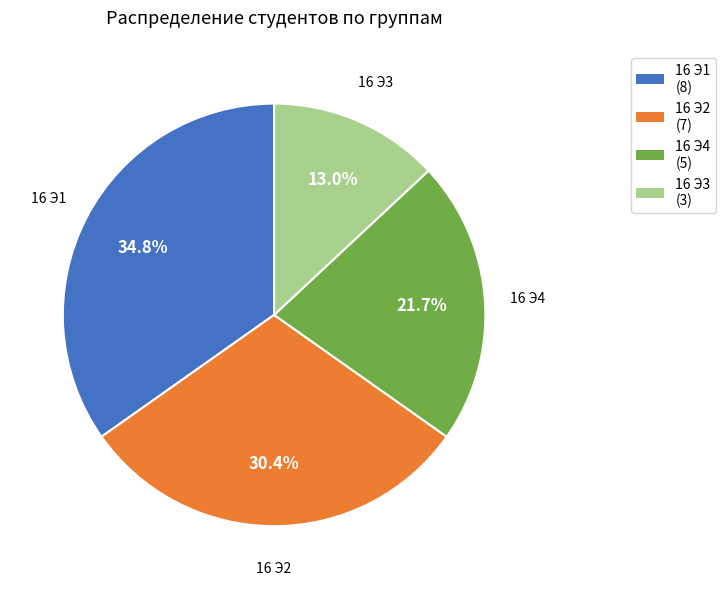

Does 16 Э4 account for over 50% of the chart?

No